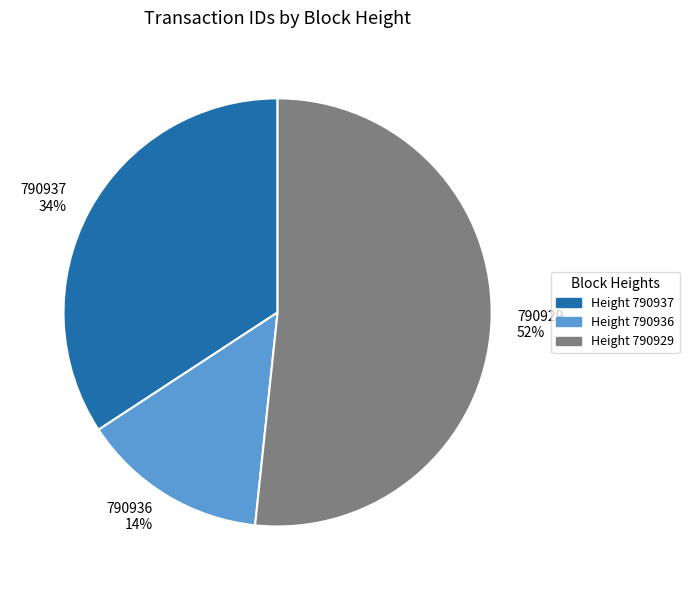

True or false: 790929 accounts for 52% of the total.

True